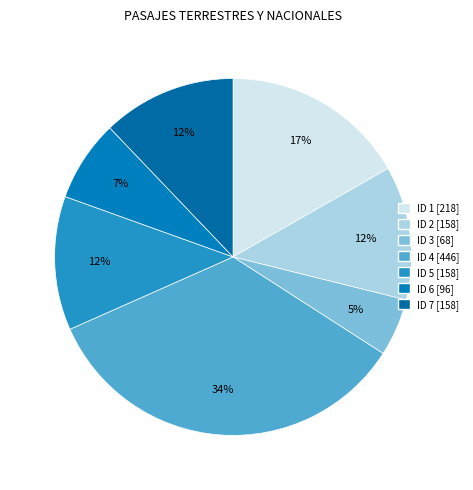

To the nearest percent, what is the difference between the largest and smallest slice percentages?

29%